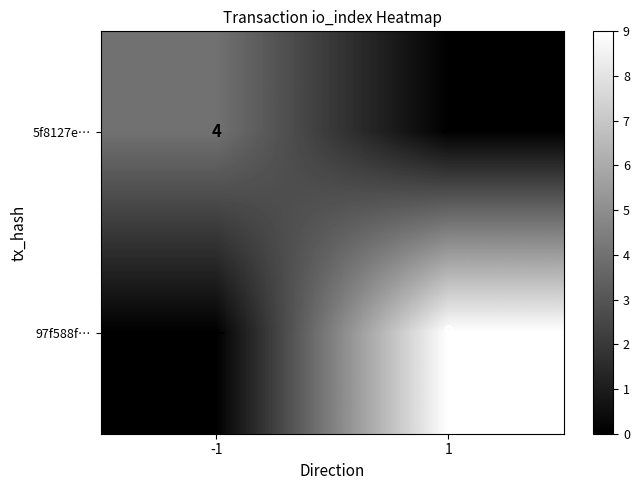

Between -1 and 1, which is larger?

-1